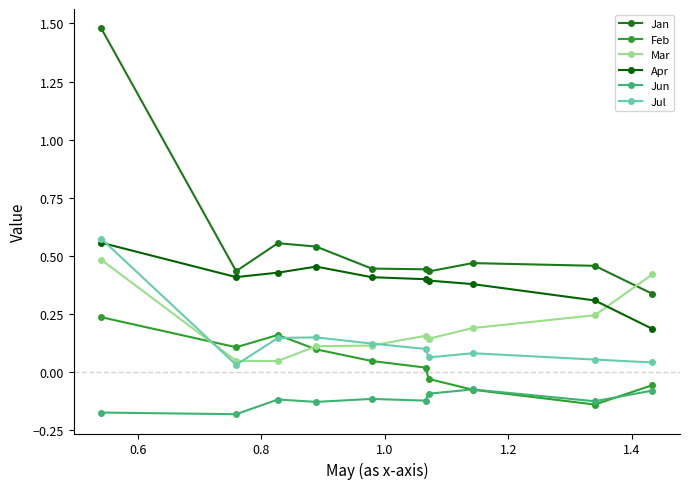

Which series has the largest total across all categories?

Jan